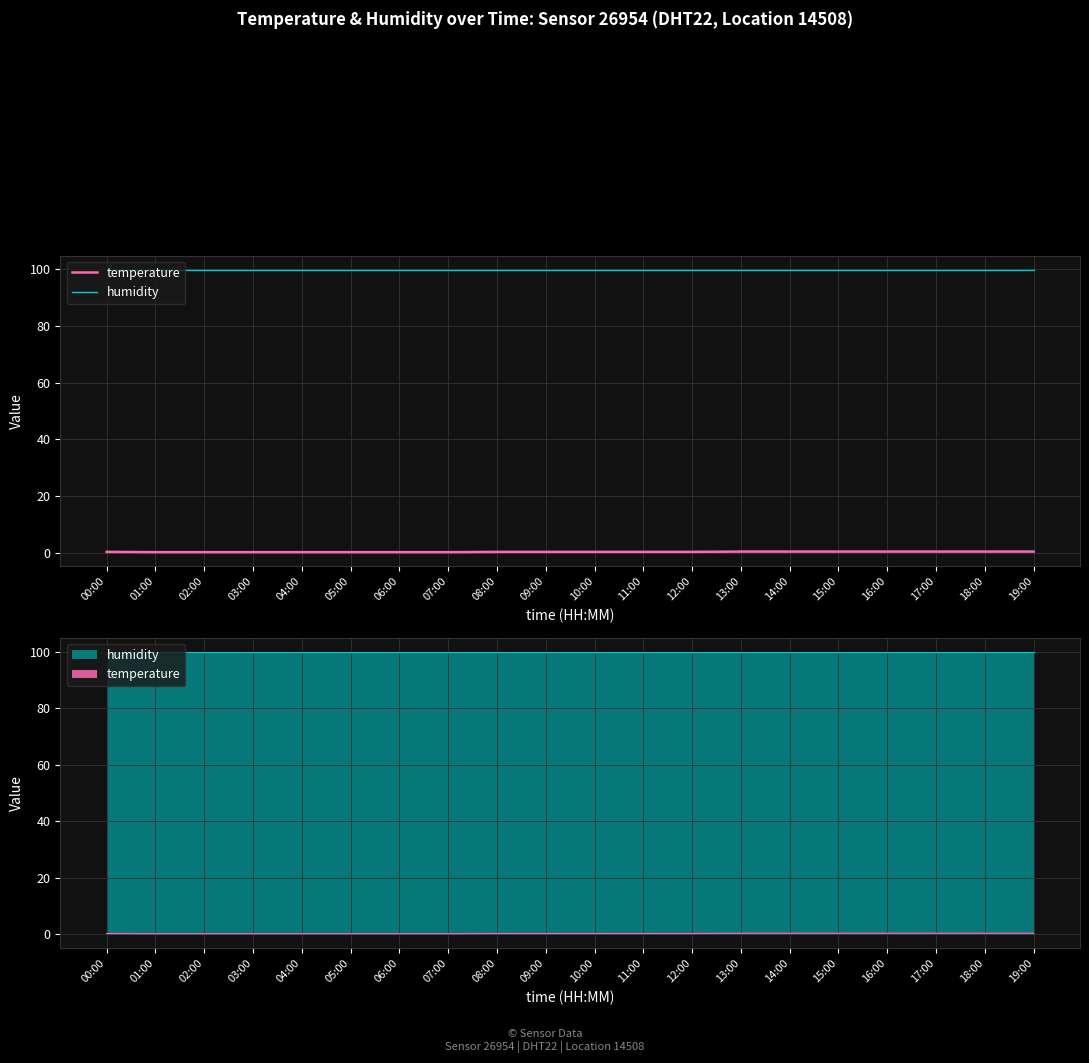

Which has a higher value, 05:00 or 18:00?

18:00